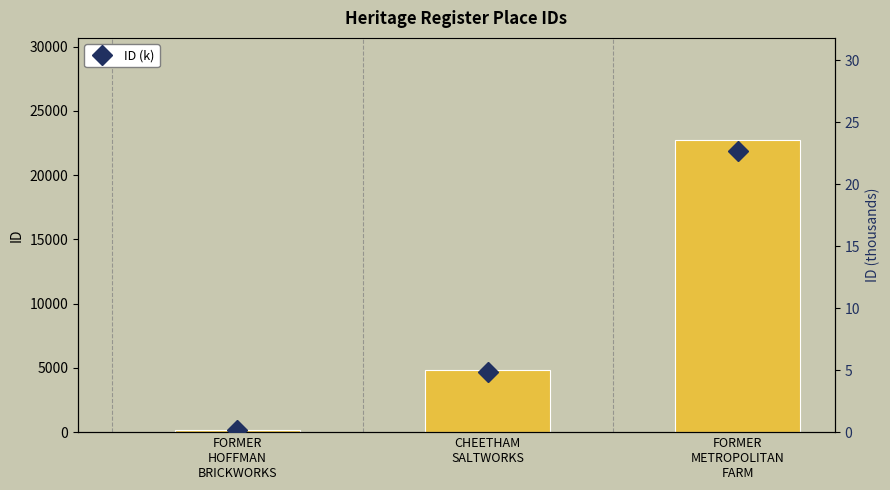

What is the sum of all ID values?

27724.0